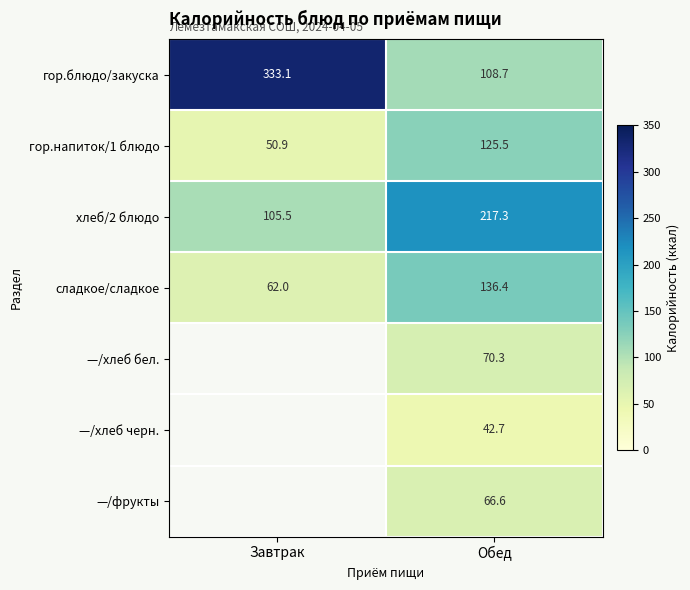

What is the difference between the гор.блюдо/закуска values at Завтрак and Обед?

224.4